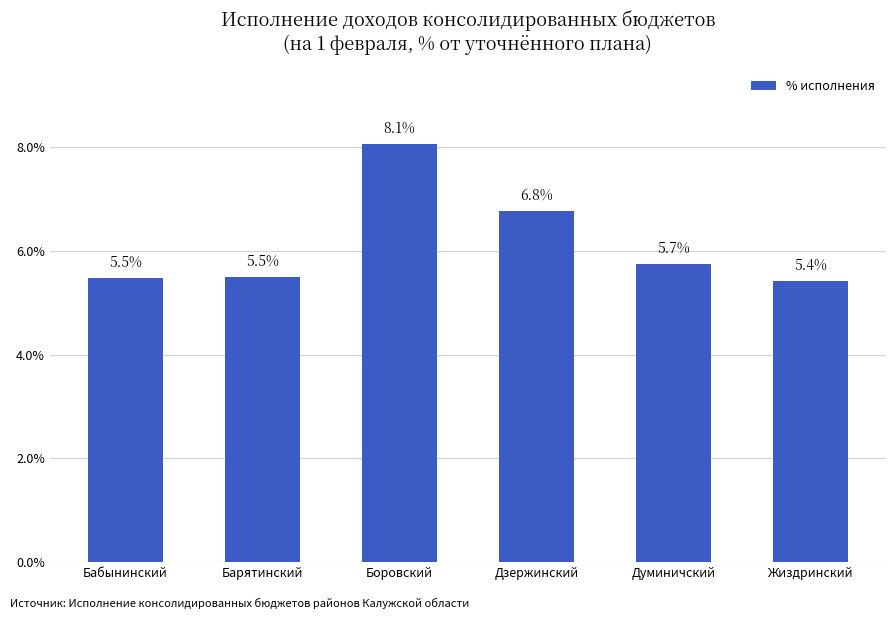

Which category has the lowest value across all series?

Жиздринский